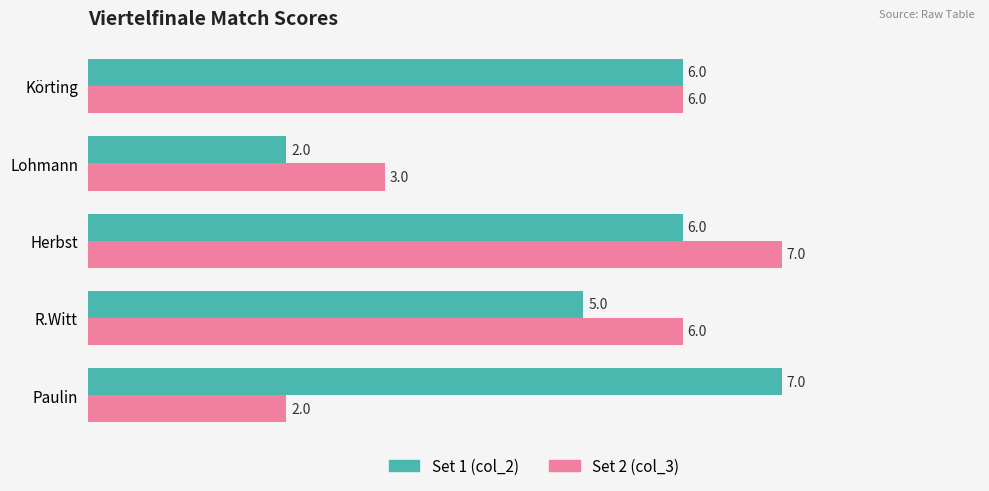

Rank the series by their average value, from highest to lowest.

Set 1 (col_2), Set 2 (col_3)